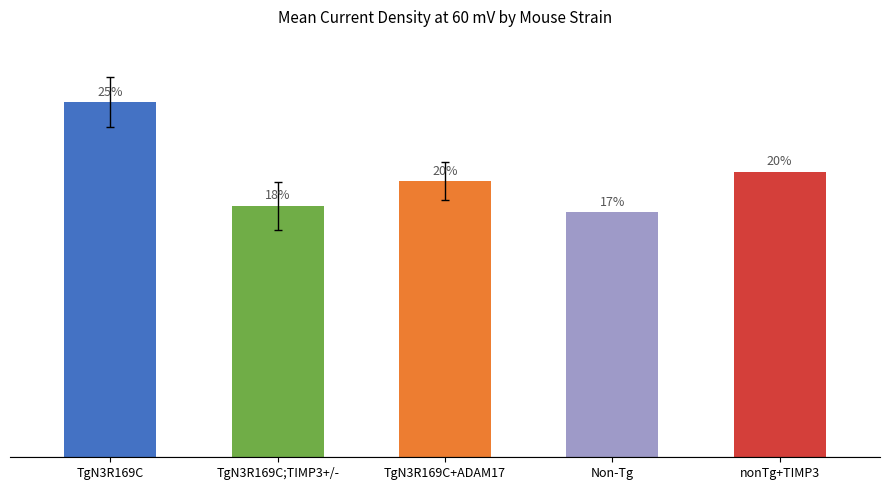

What is the label of the 5th bar from the right?

TgN3R169C